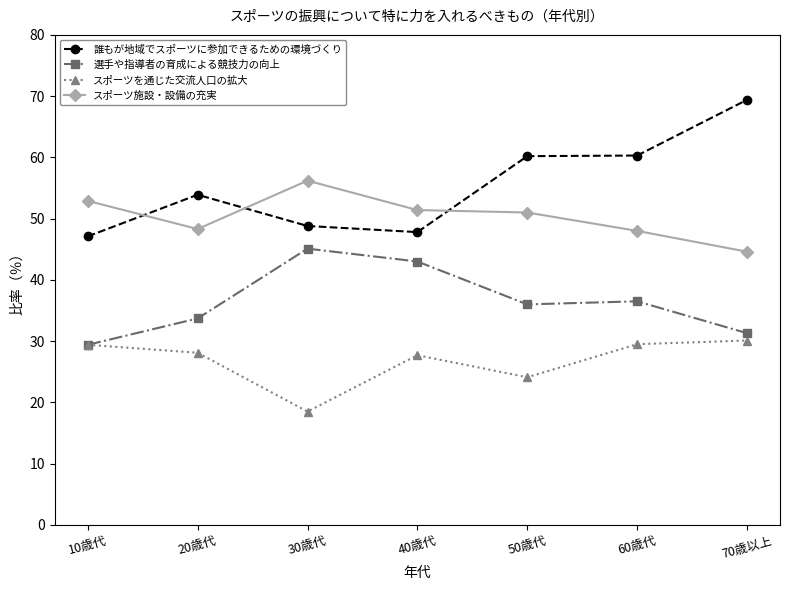

Does the chart have visible grid lines?

No